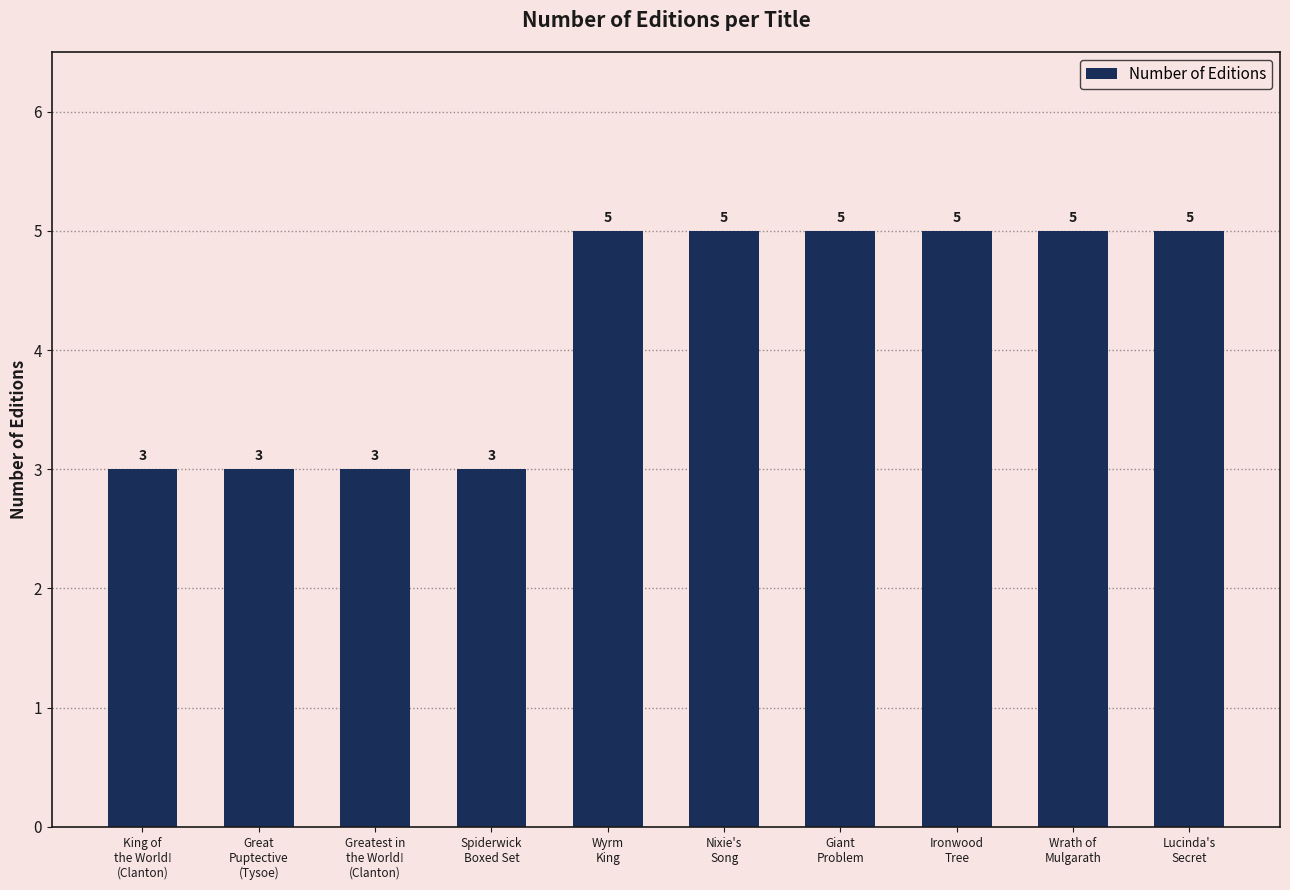

Are the bars horizontal?

No